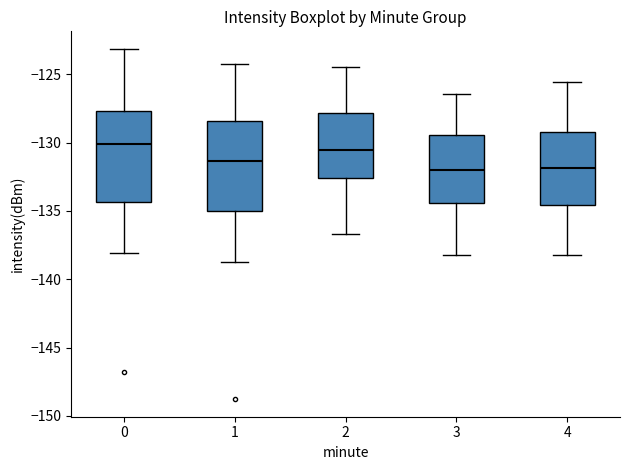

Reading left to right, transcribe this box plot: for each box, give where its median line is, the range the box spans, and where its two whiskers end, as read against the y-axis. The values are not printed on the chart, so give them approximately, as read against the axis.

0: median -130.0, box -134.5 to -127.5, whiskers -138.0 to -123.0
1: median -131.5, box -135.0 to -128.5, whiskers -139.0 to -124.5
2: median -130.5, box -132.5 to -128.0, whiskers -136.5 to -124.5
3: median -132.0, box -134.5 to -129.5, whiskers -138.0 to -126.5
4: median -132.0, box -134.5 to -129.0, whiskers -138.0 to -125.5